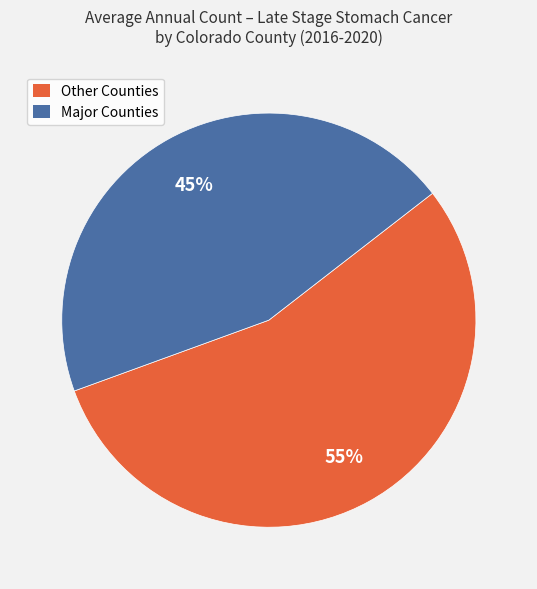

Is there a majority slice in this chart?

Yes